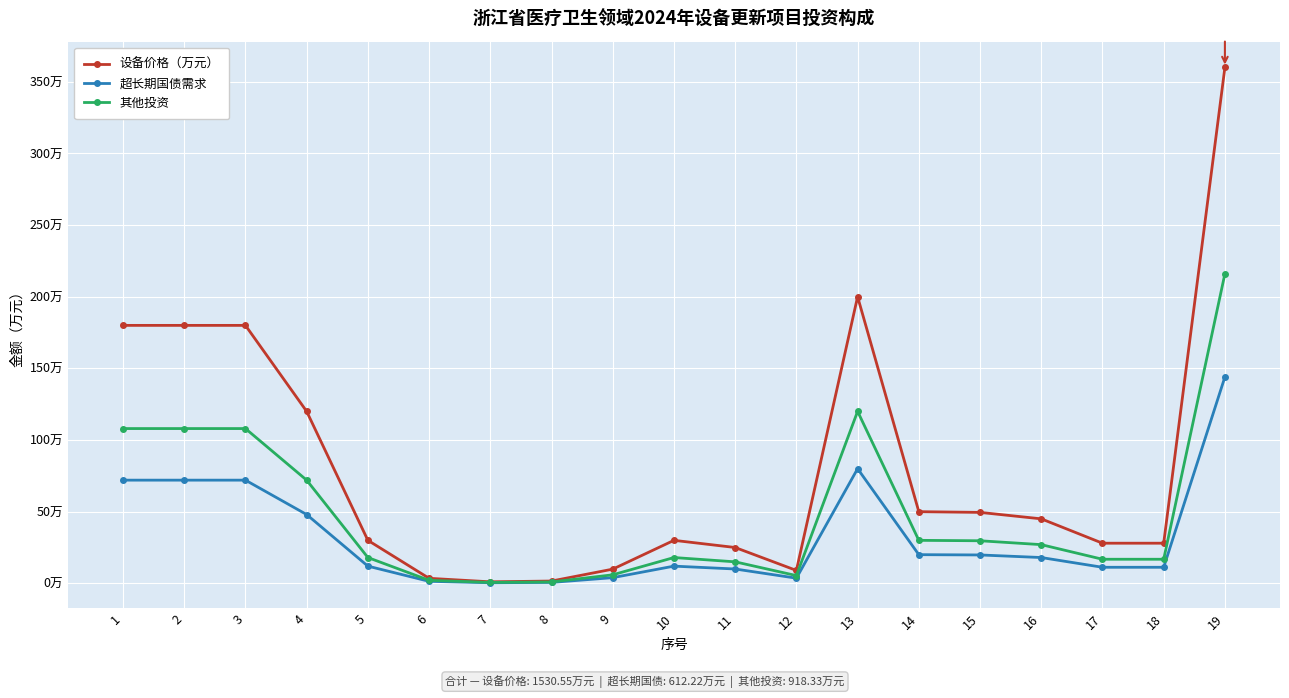

What is the total value across all series at 12?

18.0